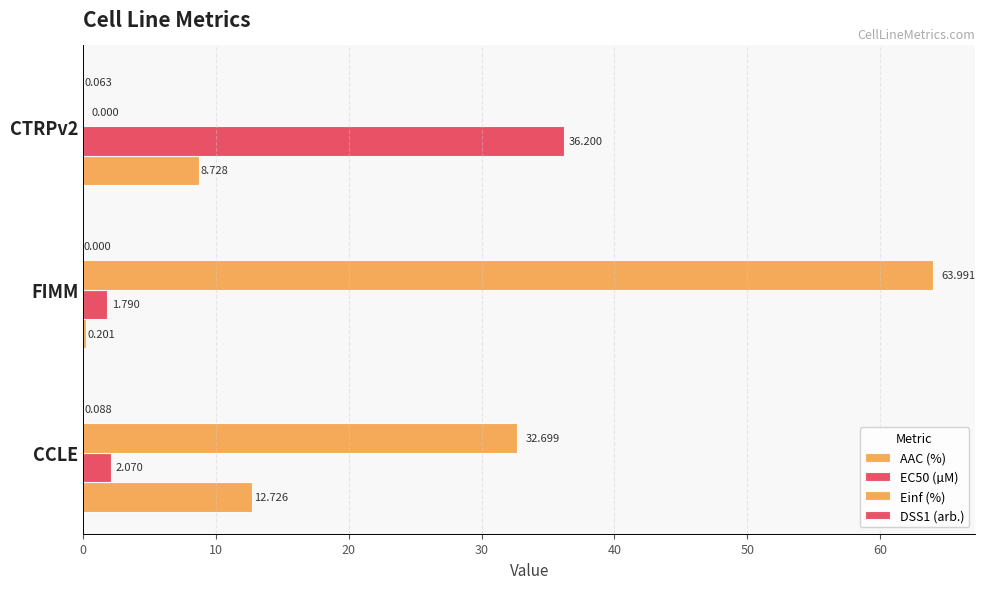

How many data points does each series have?

3